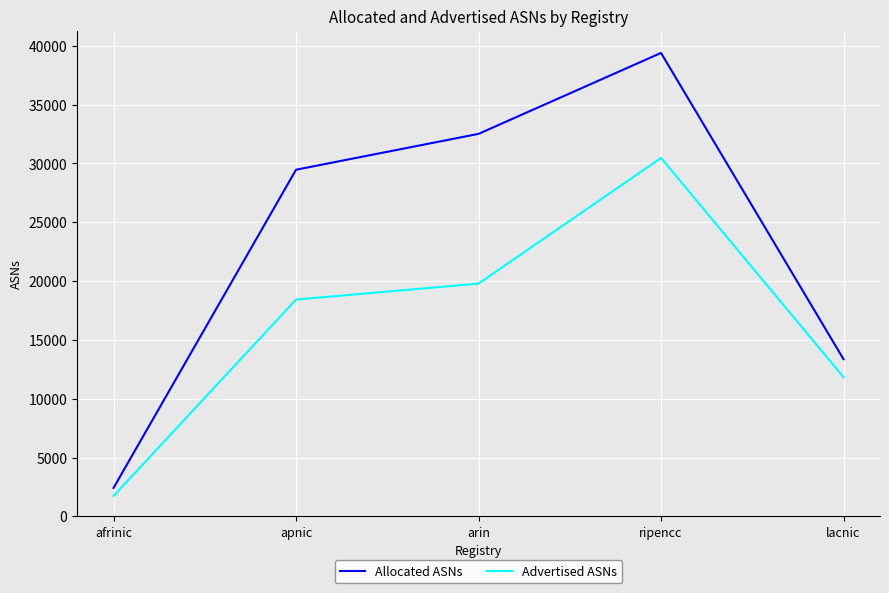

True or false: Advertised ASNs and Allocated ASNs cross at least once.

False